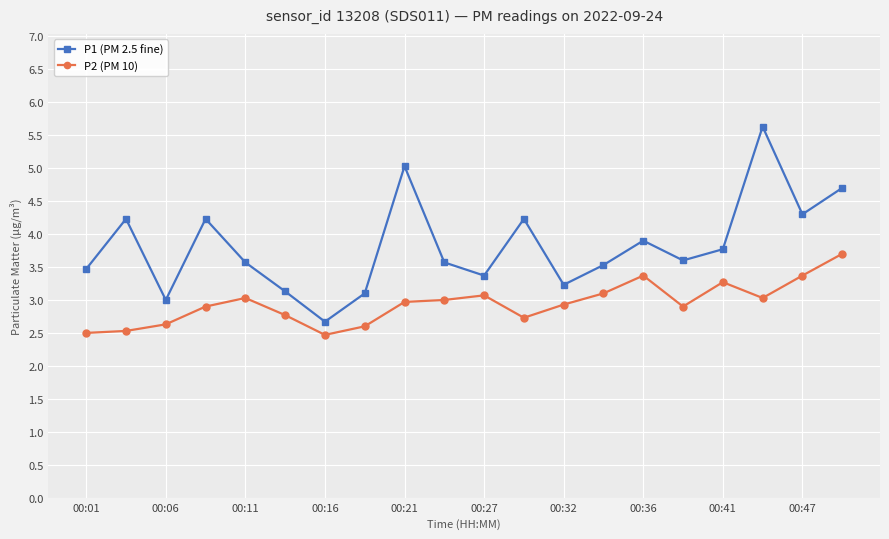

What is the smallest value displayed?

2.5